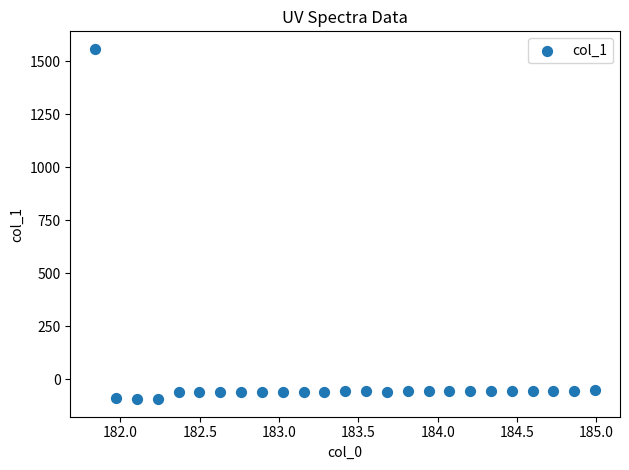

What is the range of X values (max minus min)?

3.1